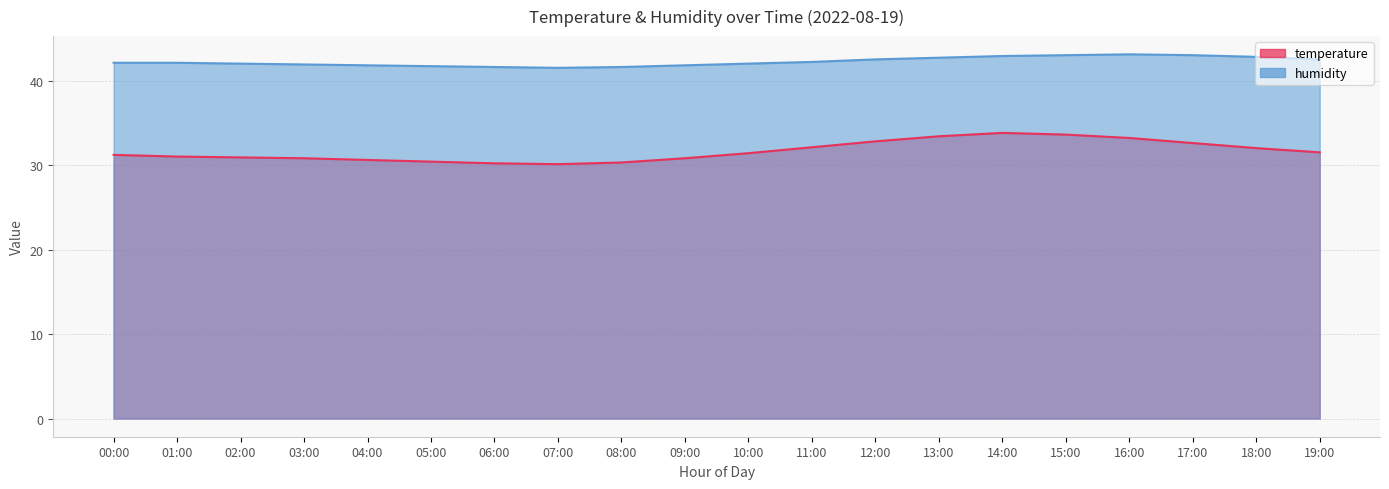

True or false: temperature and humidity intersect in this chart.

False